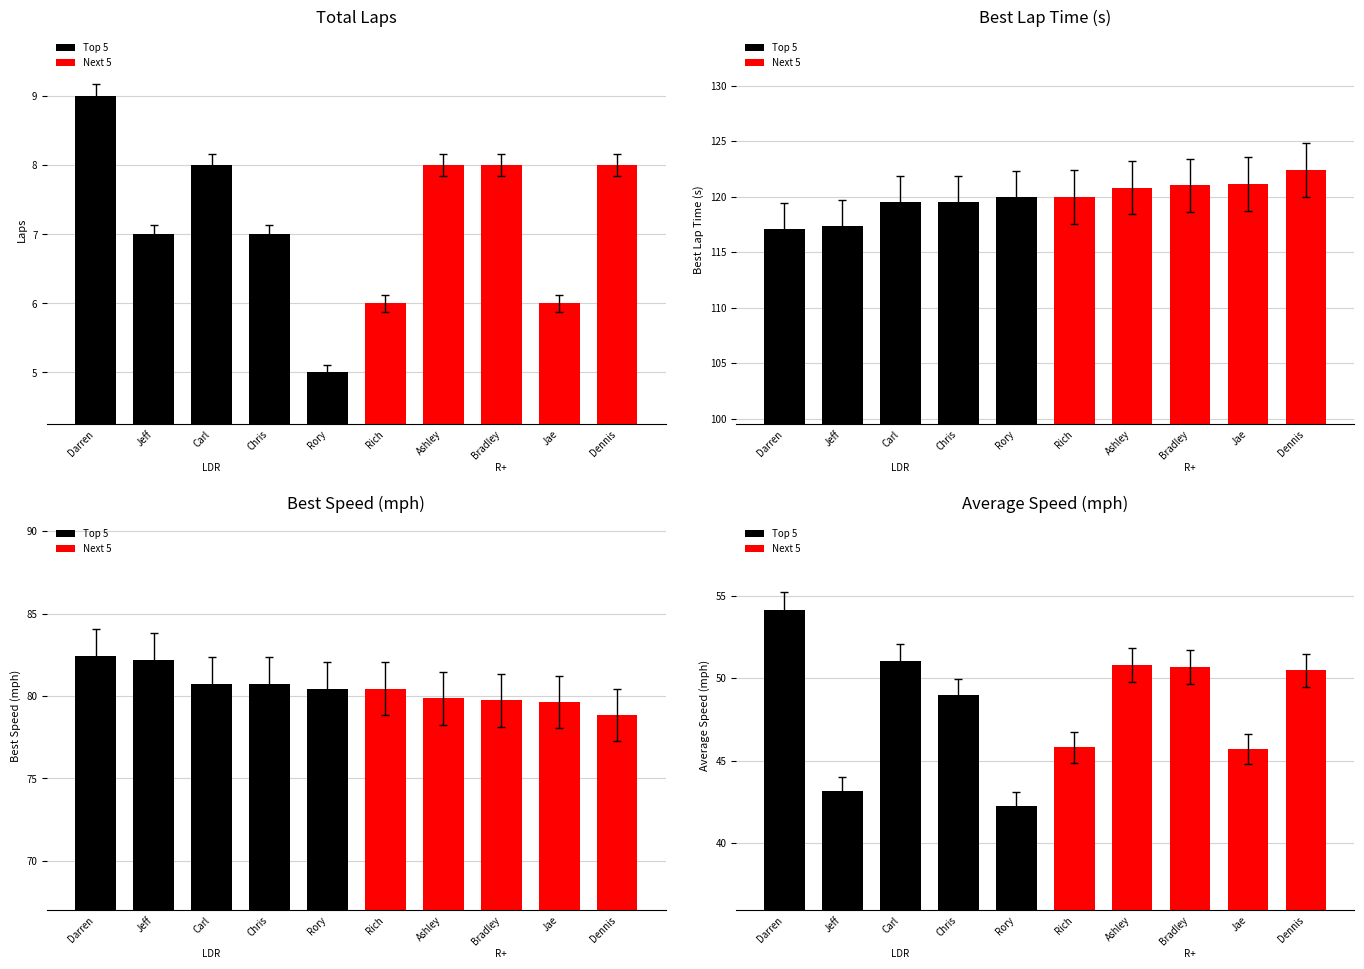

At which category is the sum across all series the highest?

Darren